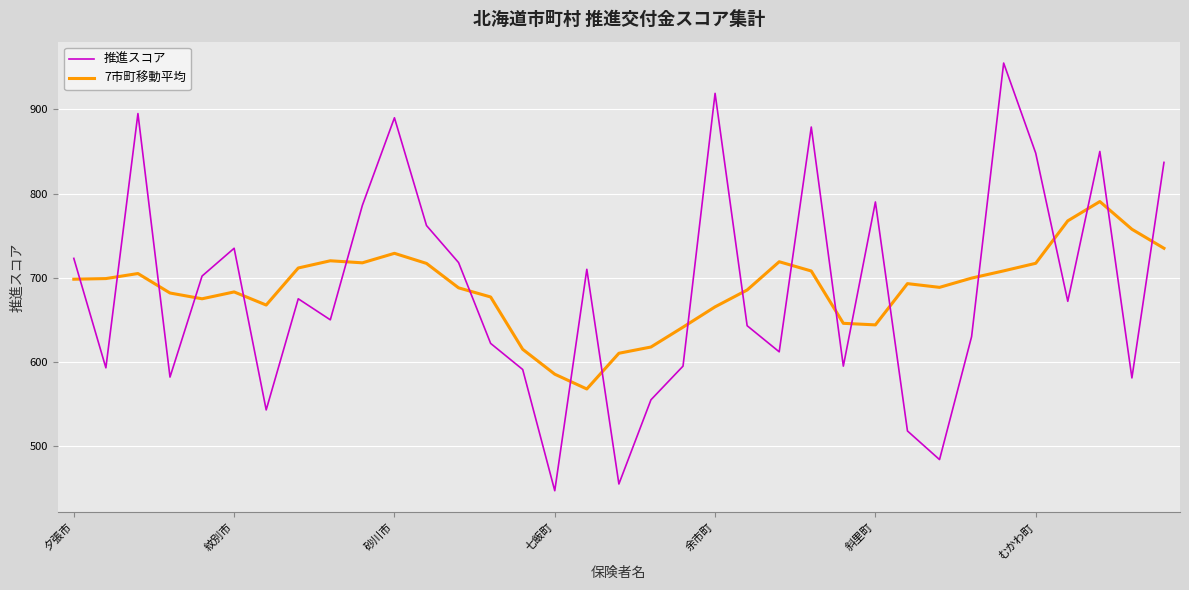

What is the maximum value for 7市町移動平均?

790.5